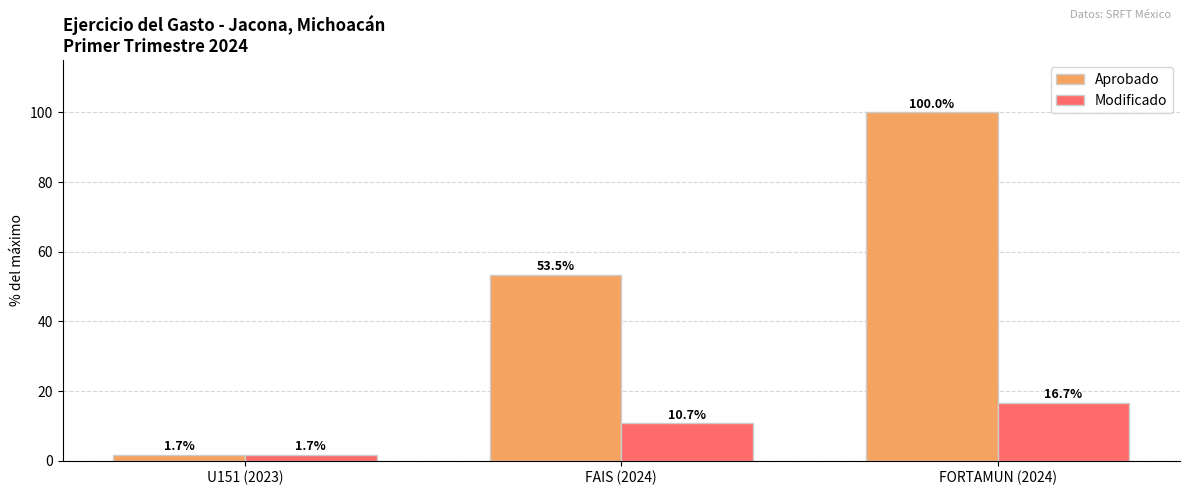

Between FAIS (2024) and FORTAMUN (2024), which series saw the biggest shift?

Aprobado